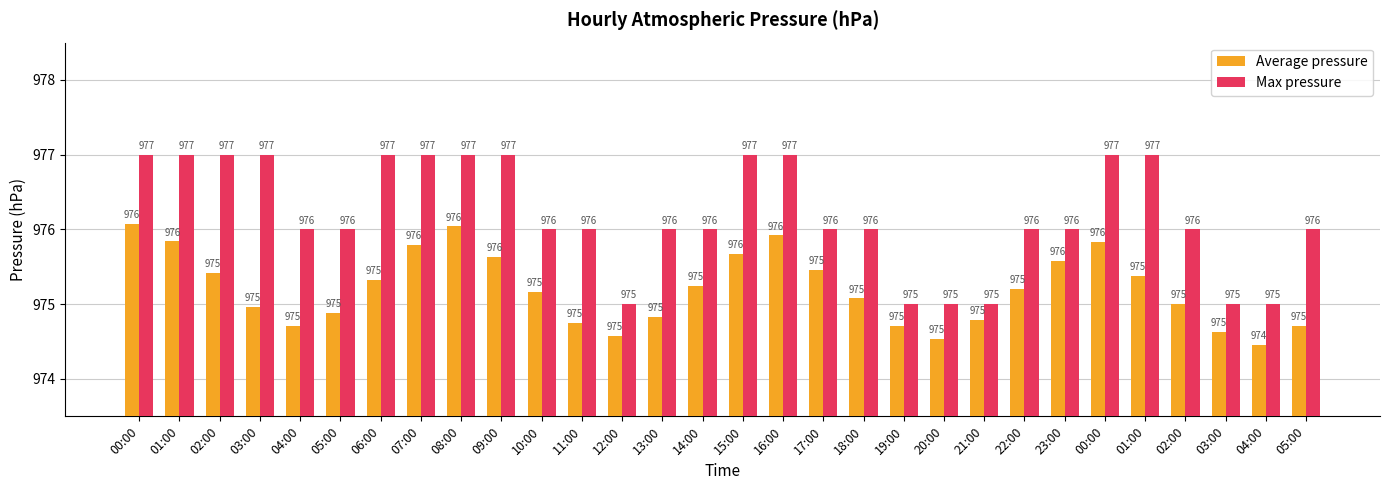

Count the number of data series in this chart.

2